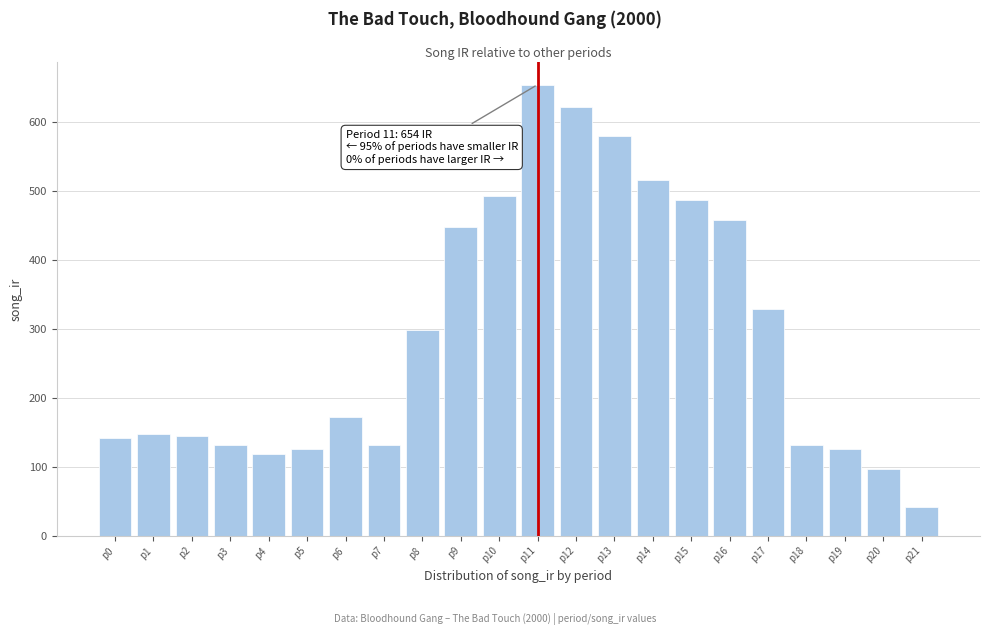

What is the average value?

290.4